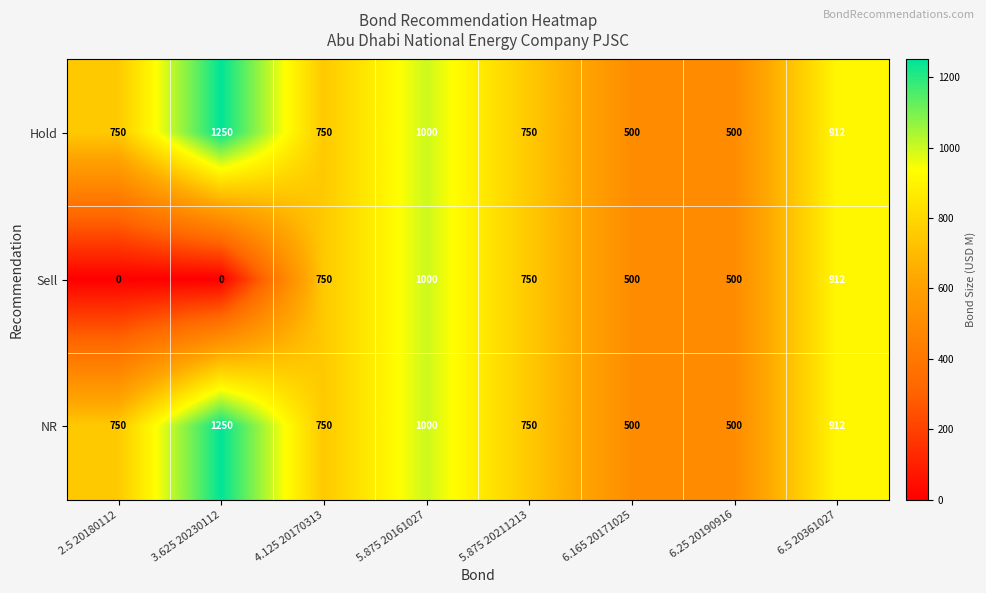

Reading left to right, extract all data points from this chart.

Hold: 750	1250	750	1000	750	500	500	912
Sell: 0	0	750	1000	750	500	500	912
NR: 750	1250	750	1000	750	500	500	912